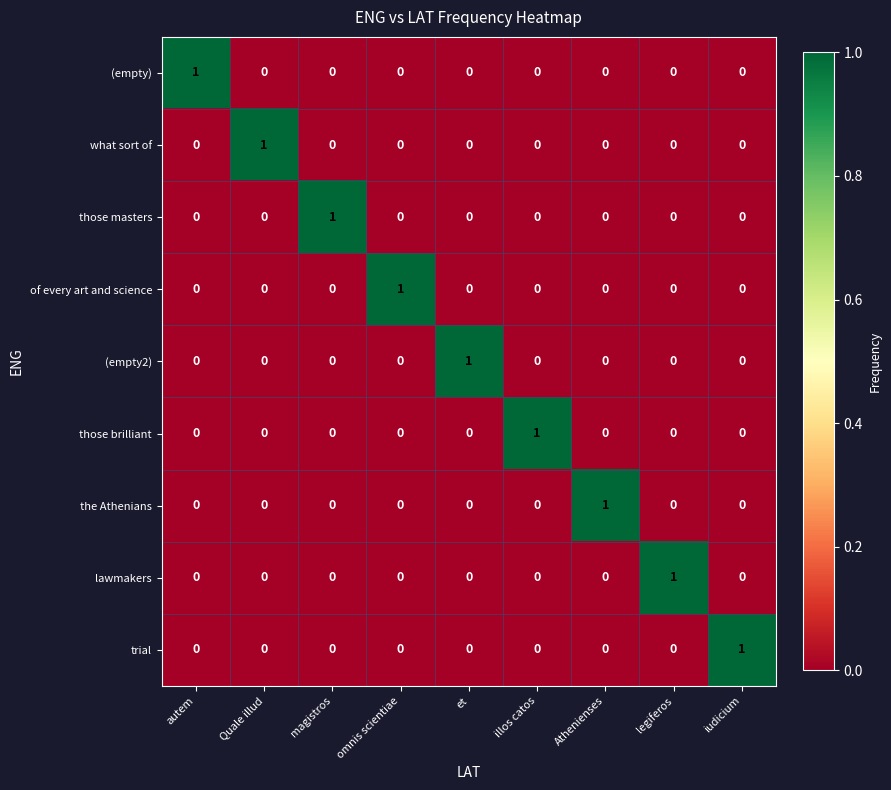

Count the those masters values in the range 0 to 1.

9